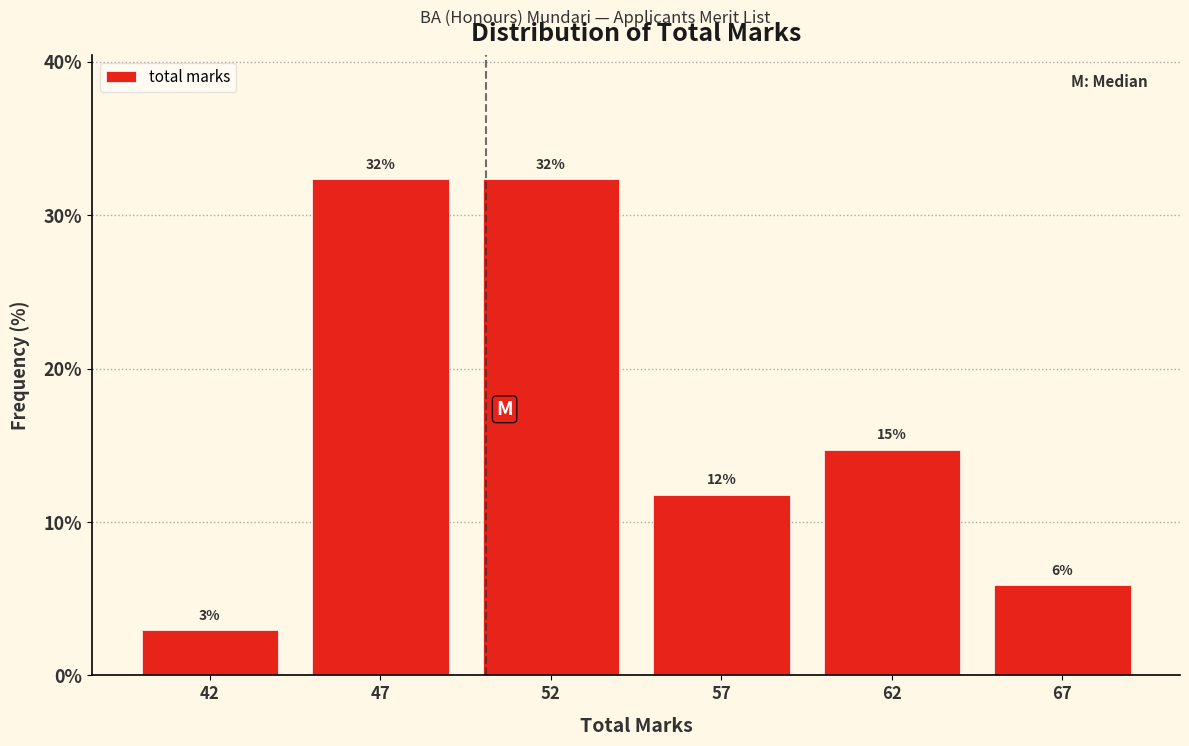

Are the bars horizontal?

No